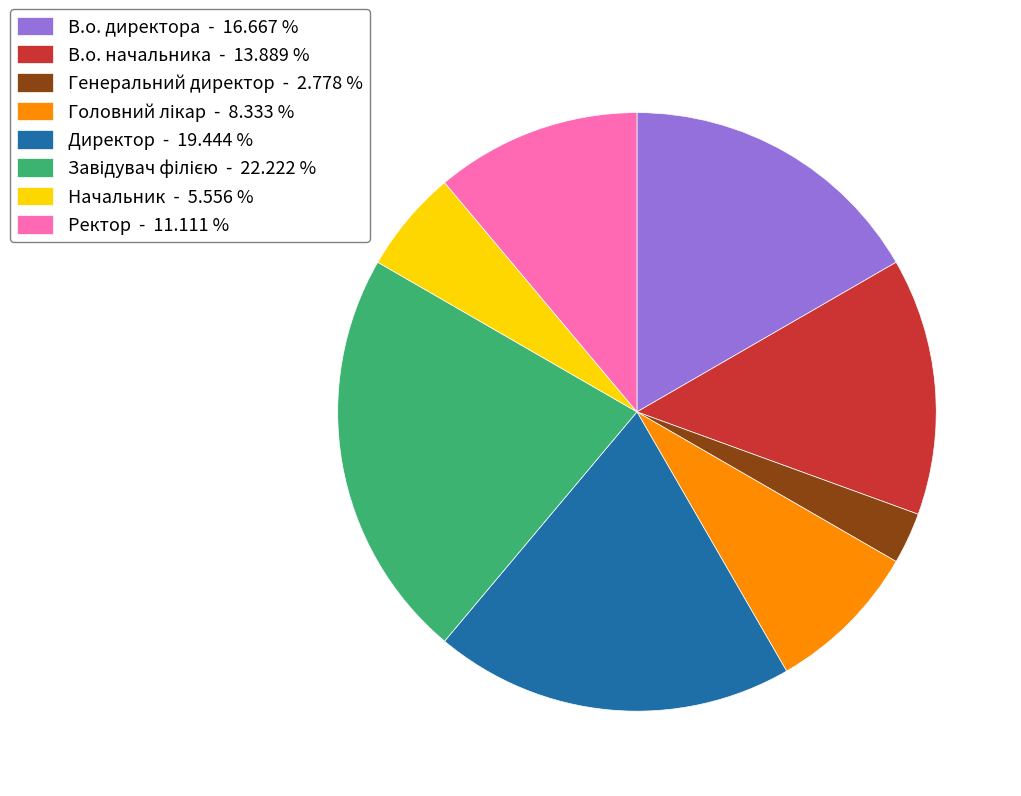

Is there any slice that represents more than half of the pie?

No